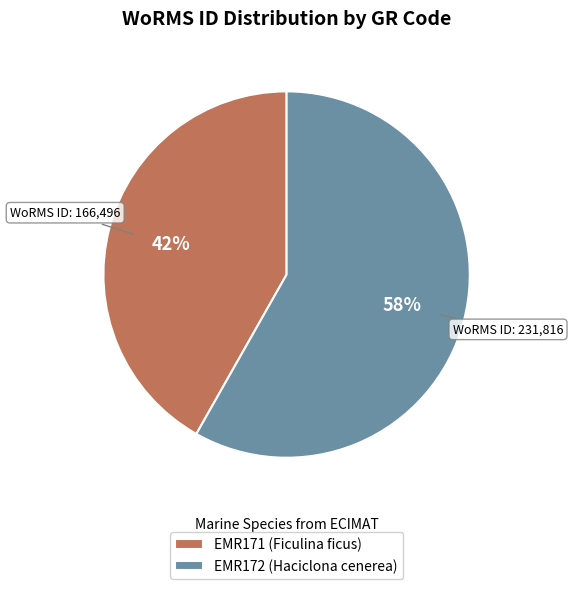

Rank the categories by value from highest to lowest.

EMR172 (Haciclona cenerea), EMR171 (Ficulina ficus)